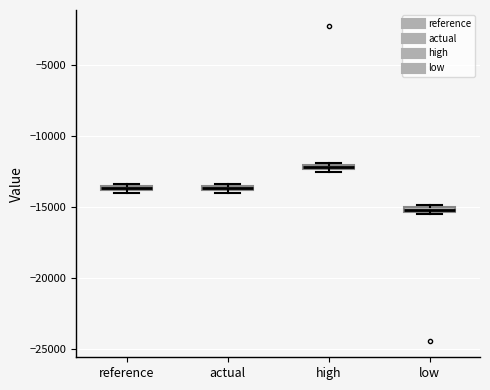

Where is the upper edge of the box for low on the y-axis? The values are not printed on the chart, so give them approximately, as read against the axis.

-15000